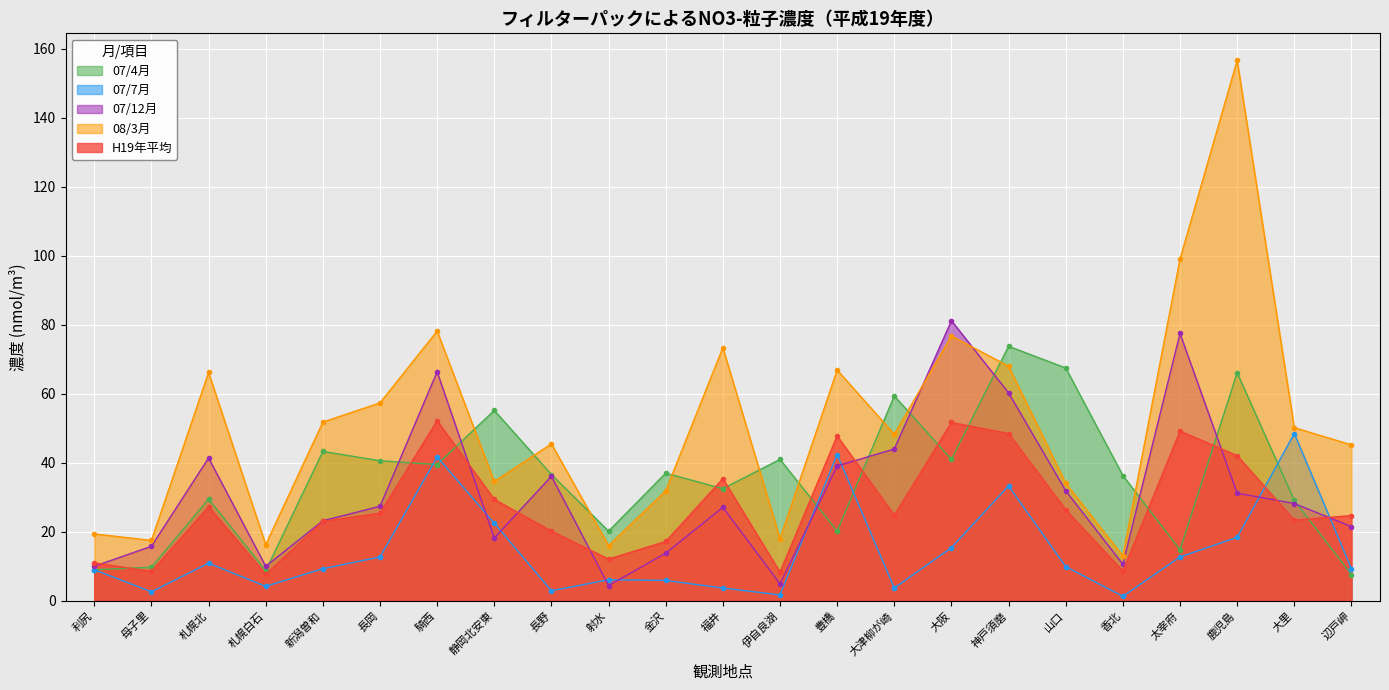

Rank the categories by 07/12月 value from lowest to highest.

射水, 伊自良湖, 利尻, 札幌白石, 香北, 金沢, 母子里, 静岡北安東, 辺戸岬, 新潟曽和, 福井, 長岡, 大里, 鹿児島, 山口, 長野, 豊橋, 札幌北, 大津柳が崎, 神戸須磨, 騎西, 太宰府, 大阪